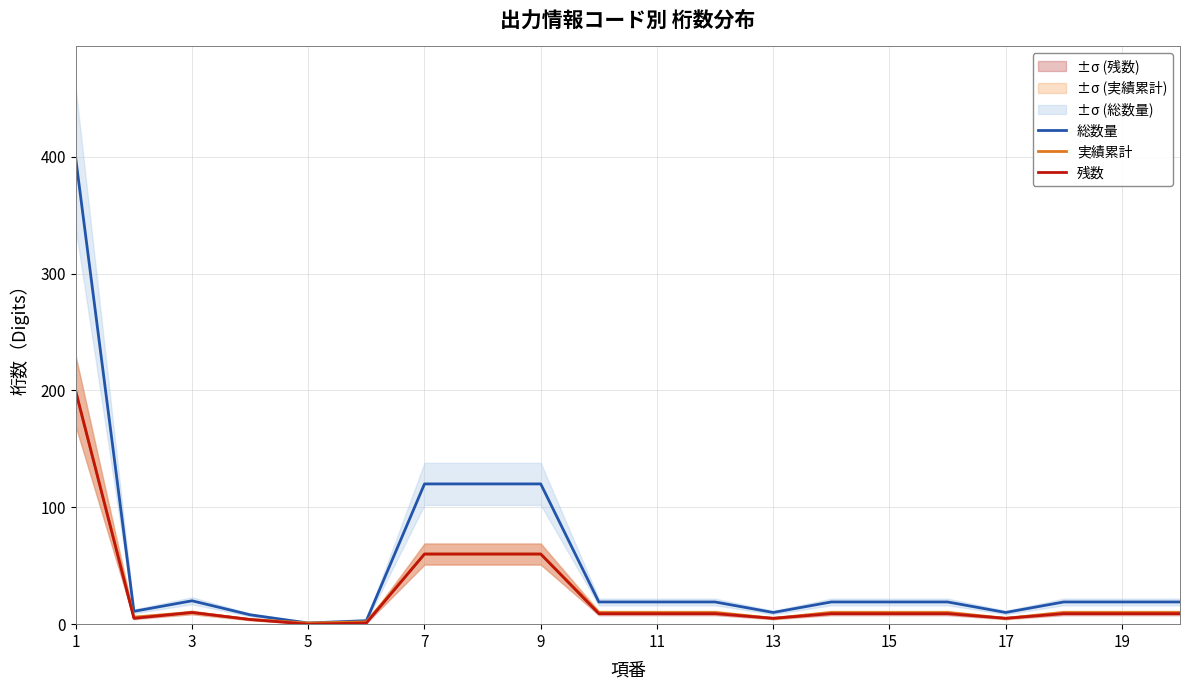

The value of 総数量 at 11 is 19. True or false?

True